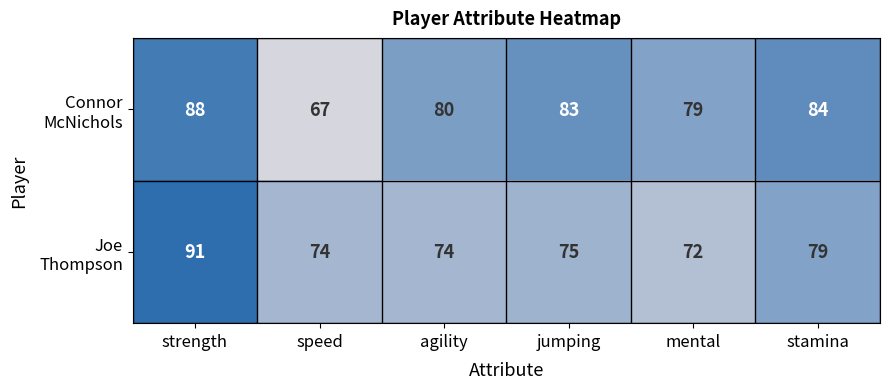

What is the difference between the highest and lowest values at stamina?

5